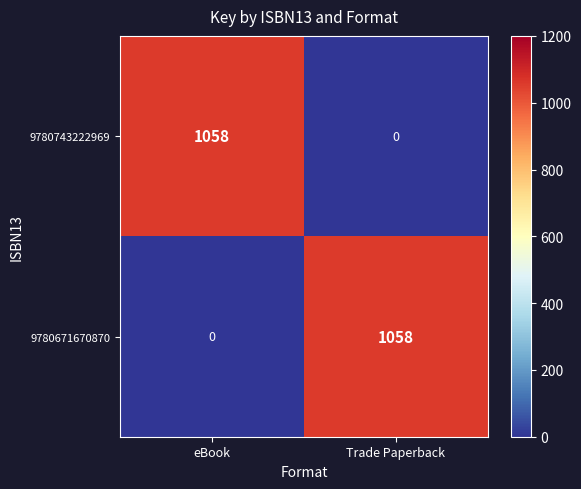

What is the spread (max minus min) of values at eBook?

1058